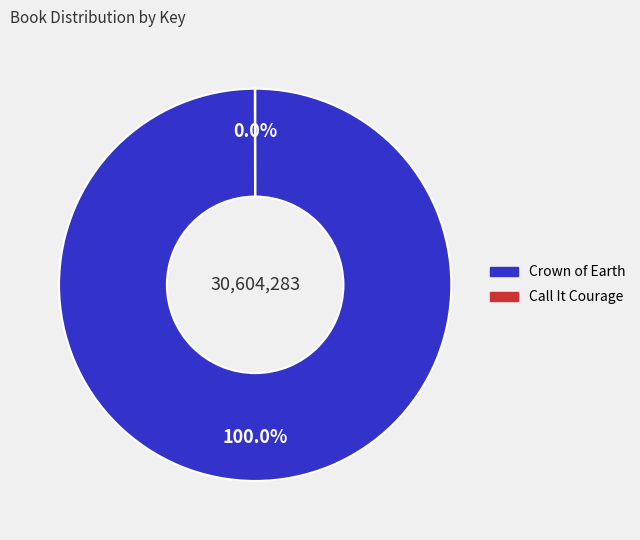

Is there a majority slice in this chart?

Yes